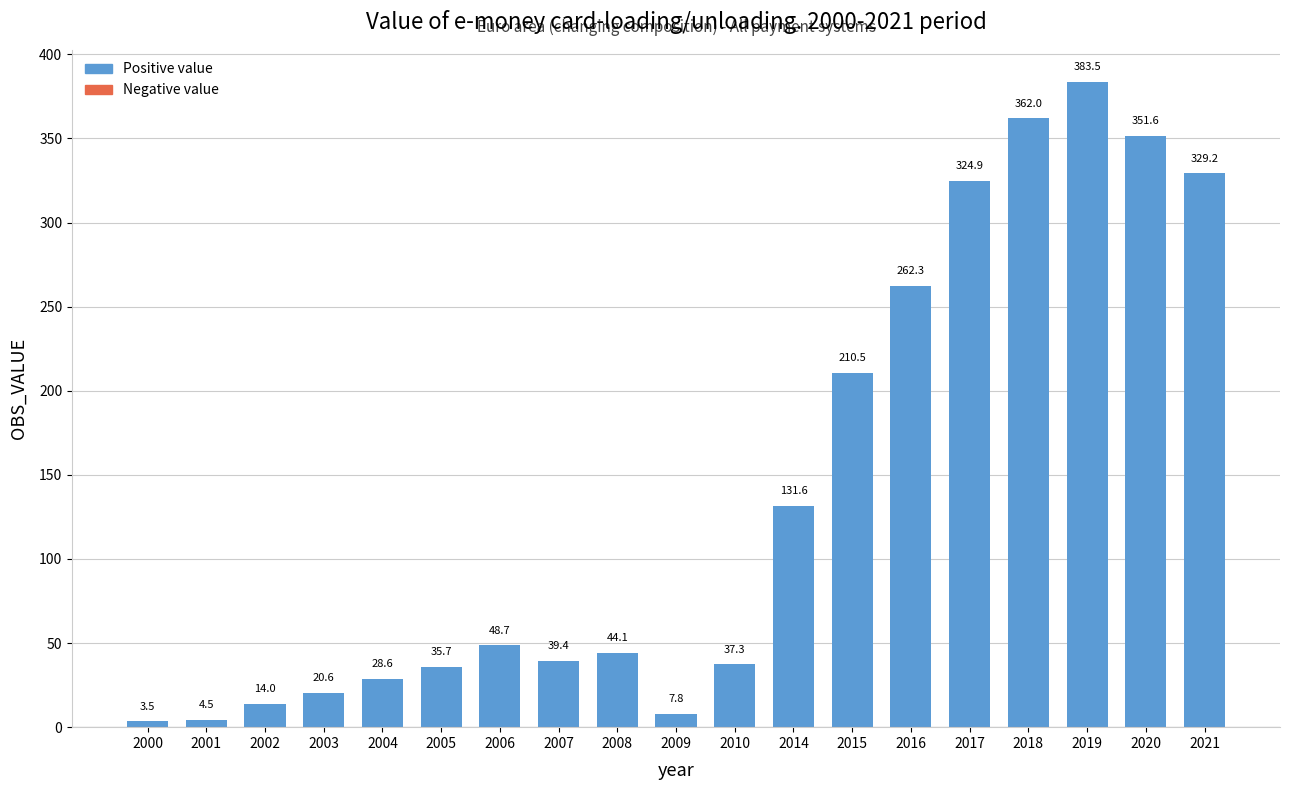

At which category does the chart reach its peak across all series?

2019